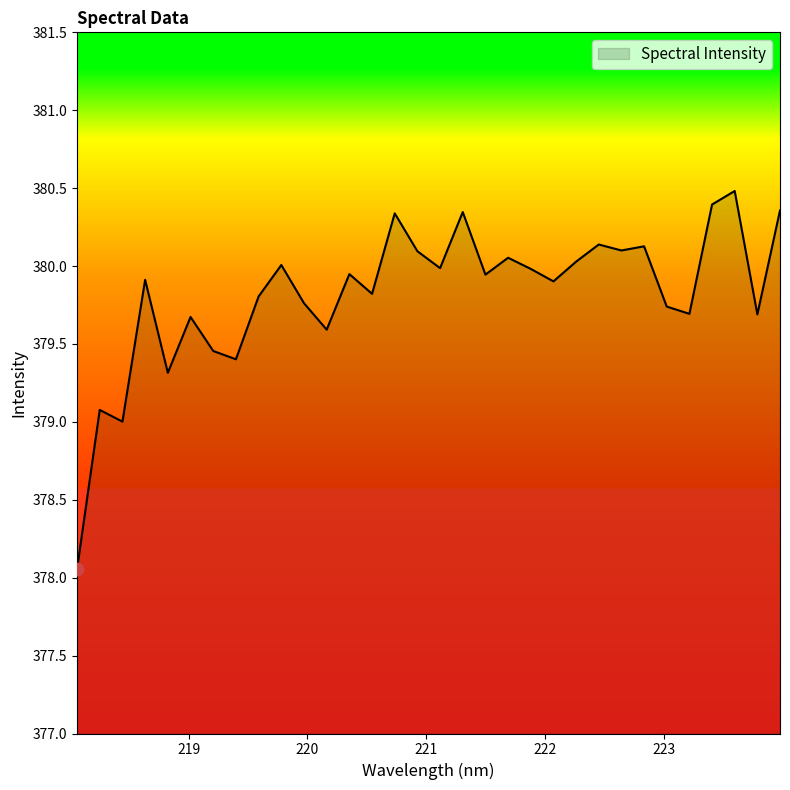

What is the maximum value shown in the chart?

380.5